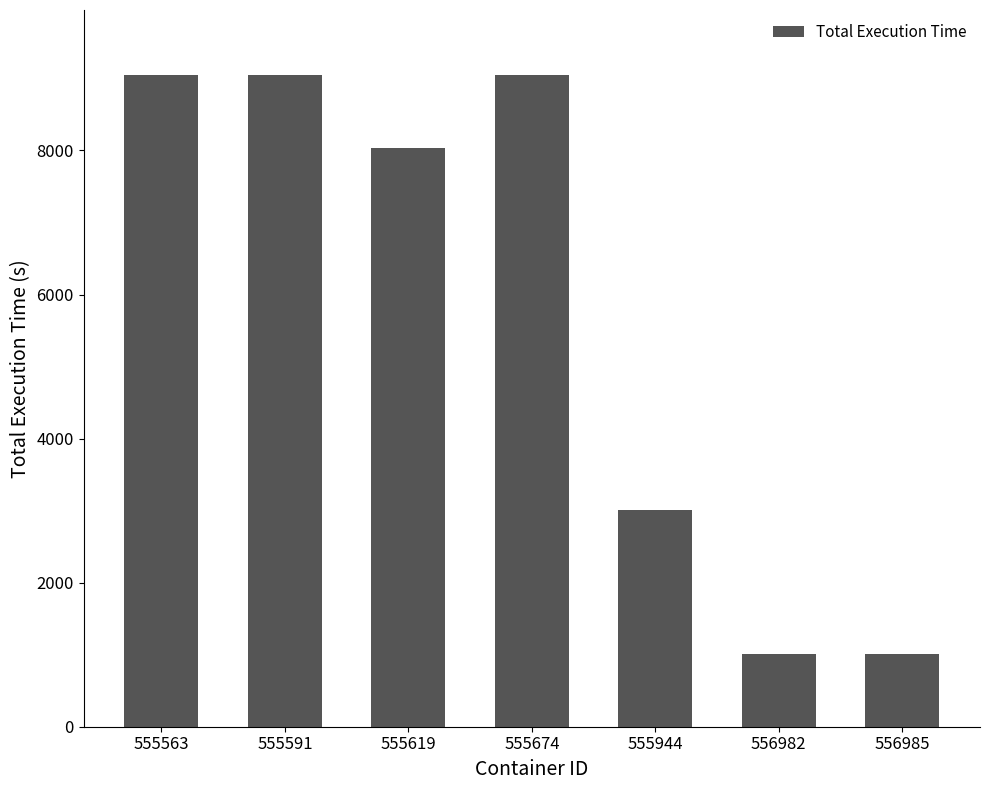

Are the bars horizontal?

No